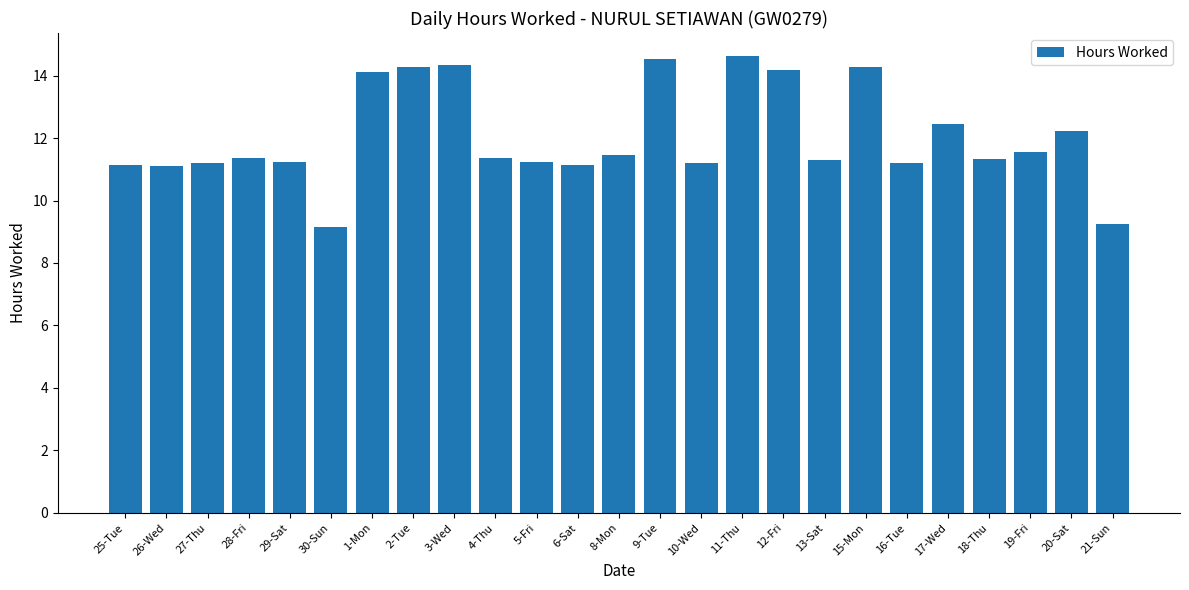

What is the greatest value displayed?

14.6